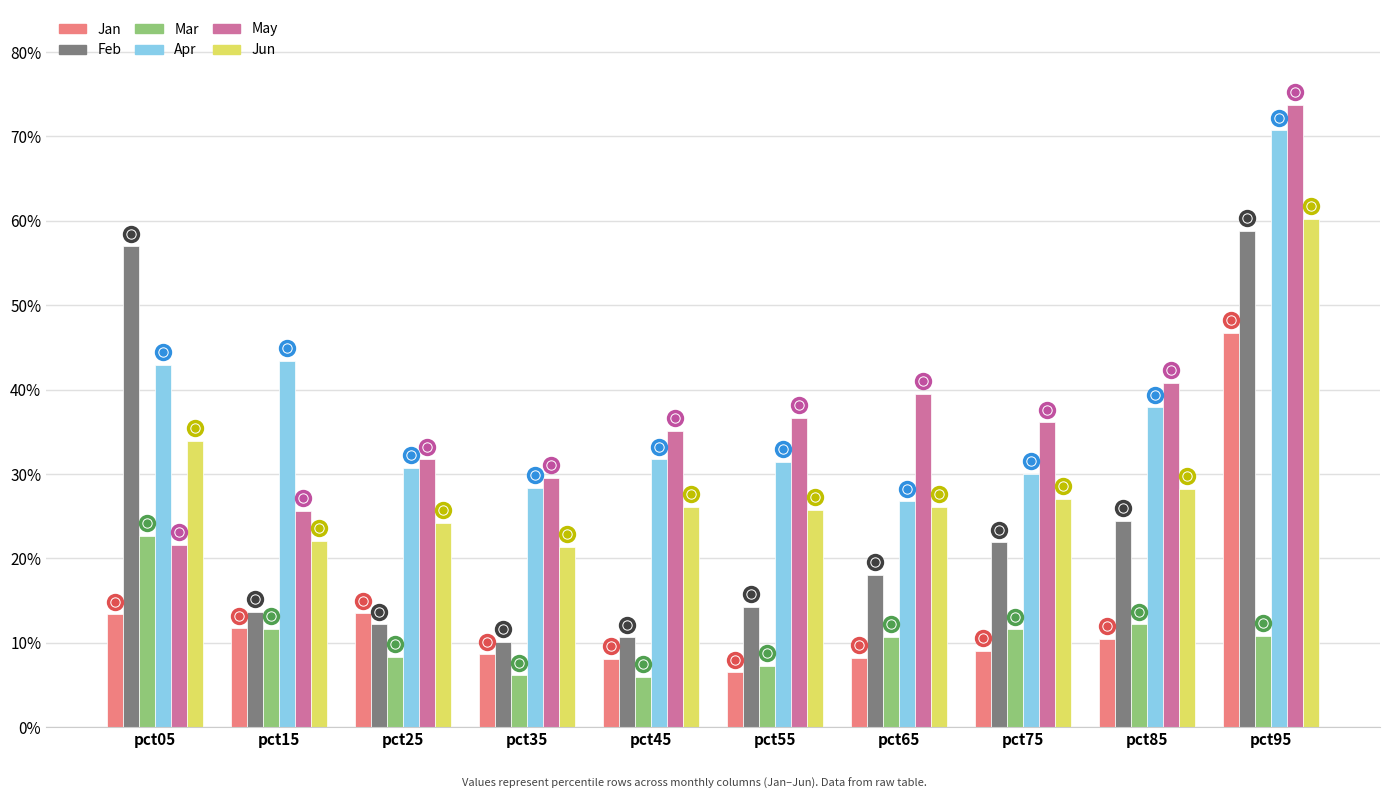

At which label is May closest to 0?

pct05